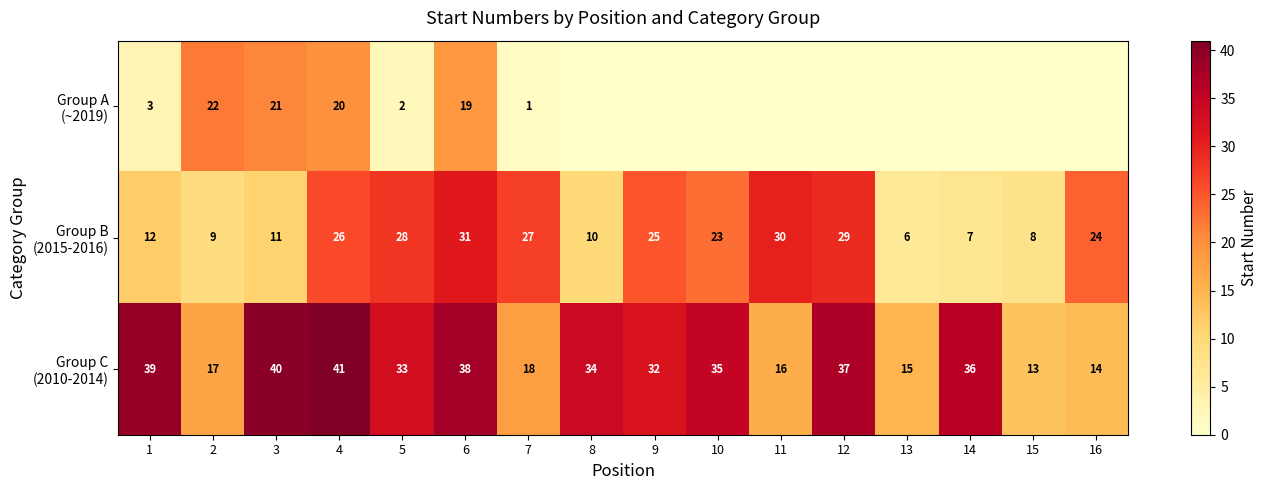

What is the spread (max minus min) of values at 3?

29